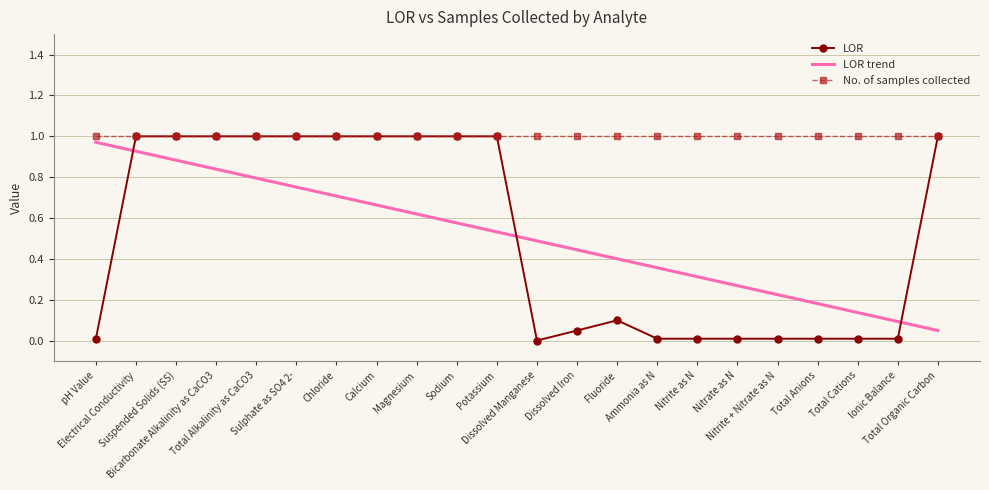

Which series has the largest total across all categories?

No. of samples collected